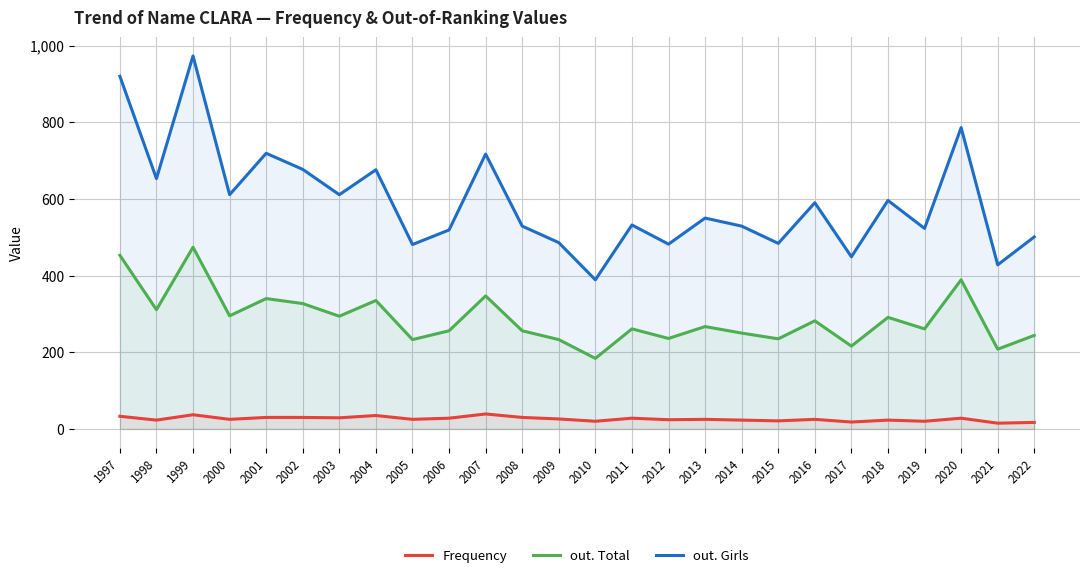

True or false: Frequency has more than 1 points higher than both neighbors.

True